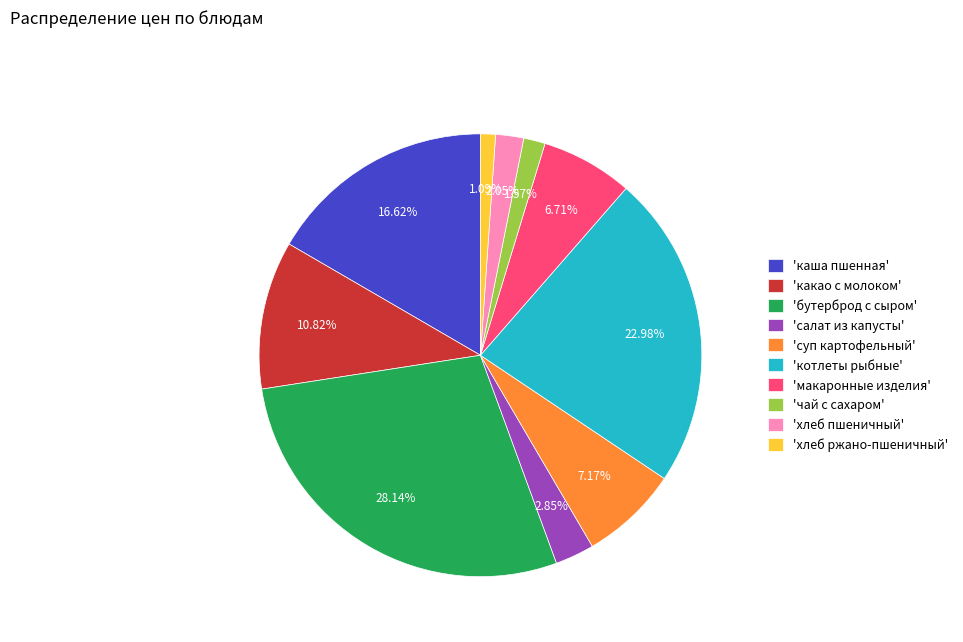

Between 'котлеты рыбные' and 'макаронные изделия', which is larger?

'котлеты рыбные'